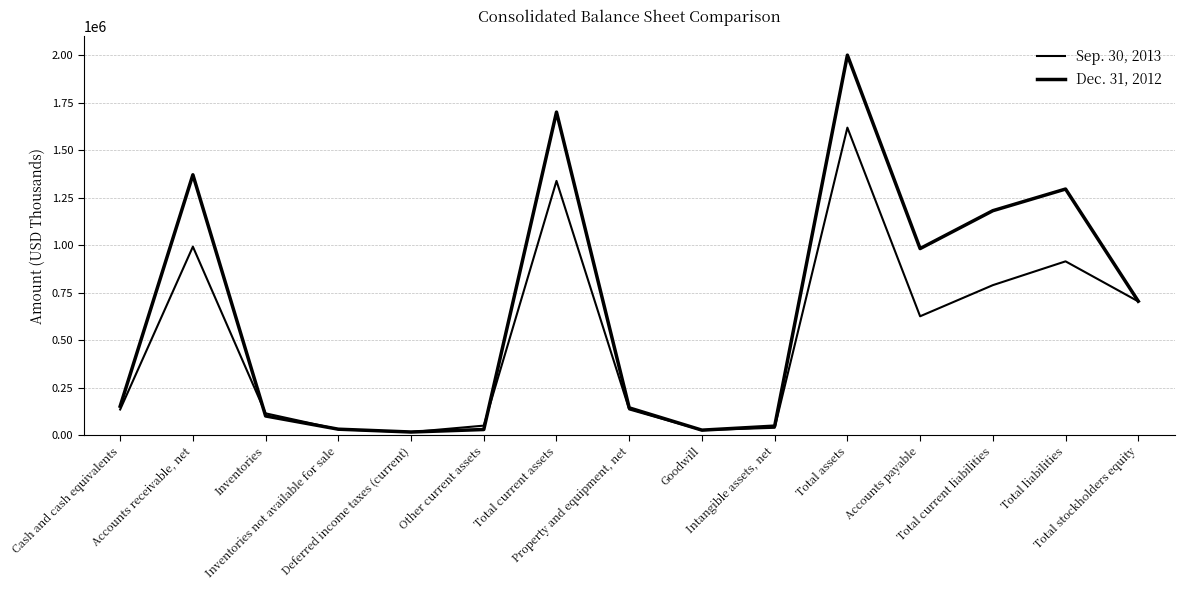

Where is the first local minimum for Dec. 31, 2012?

Deferred income taxes (current)